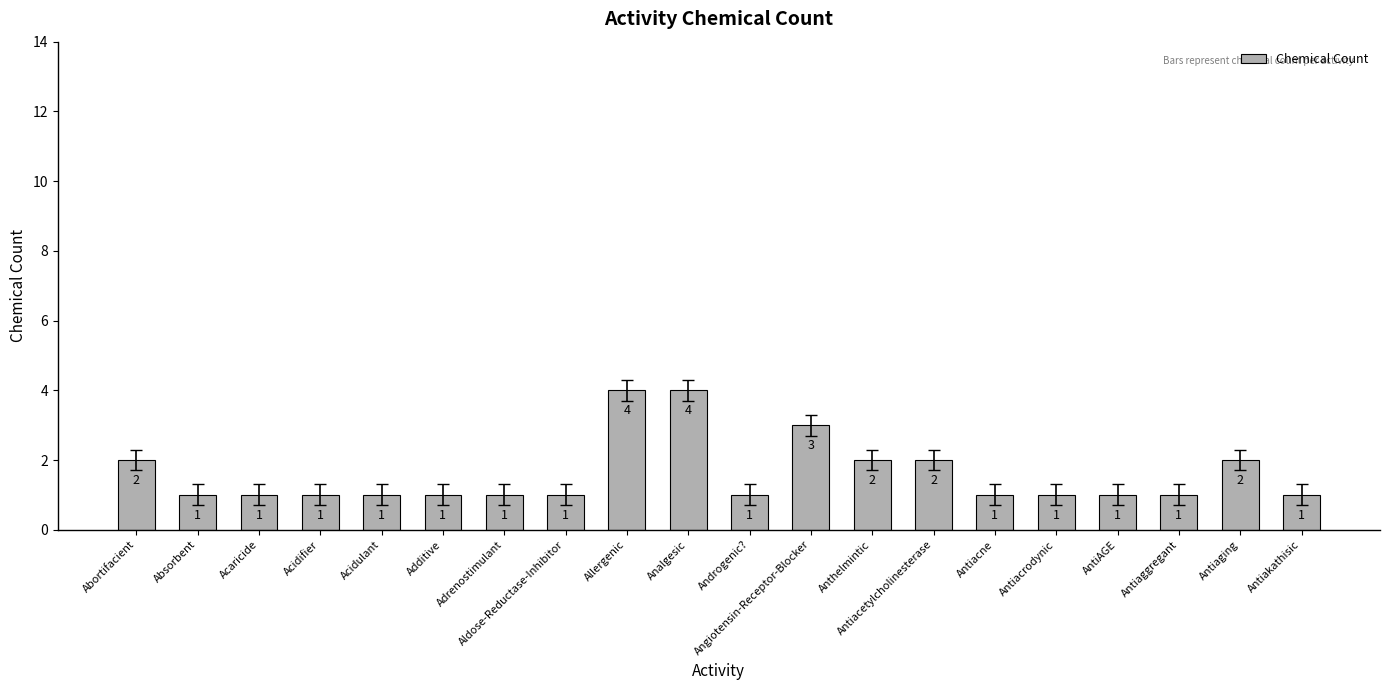

What is the maximum value shown in the chart?

4